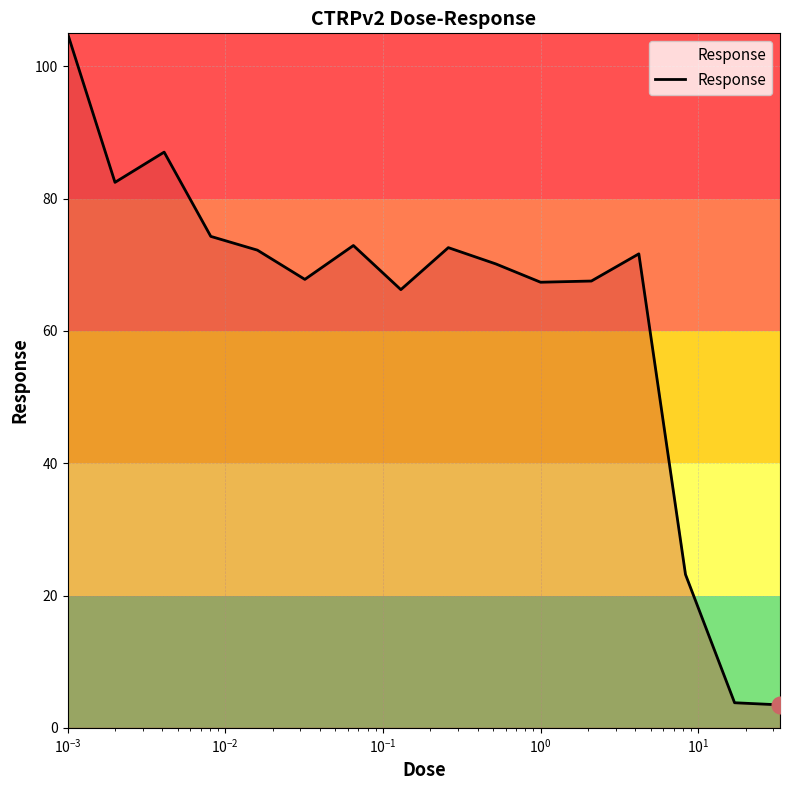

What is the difference between the maximum and minimum values?

101.5